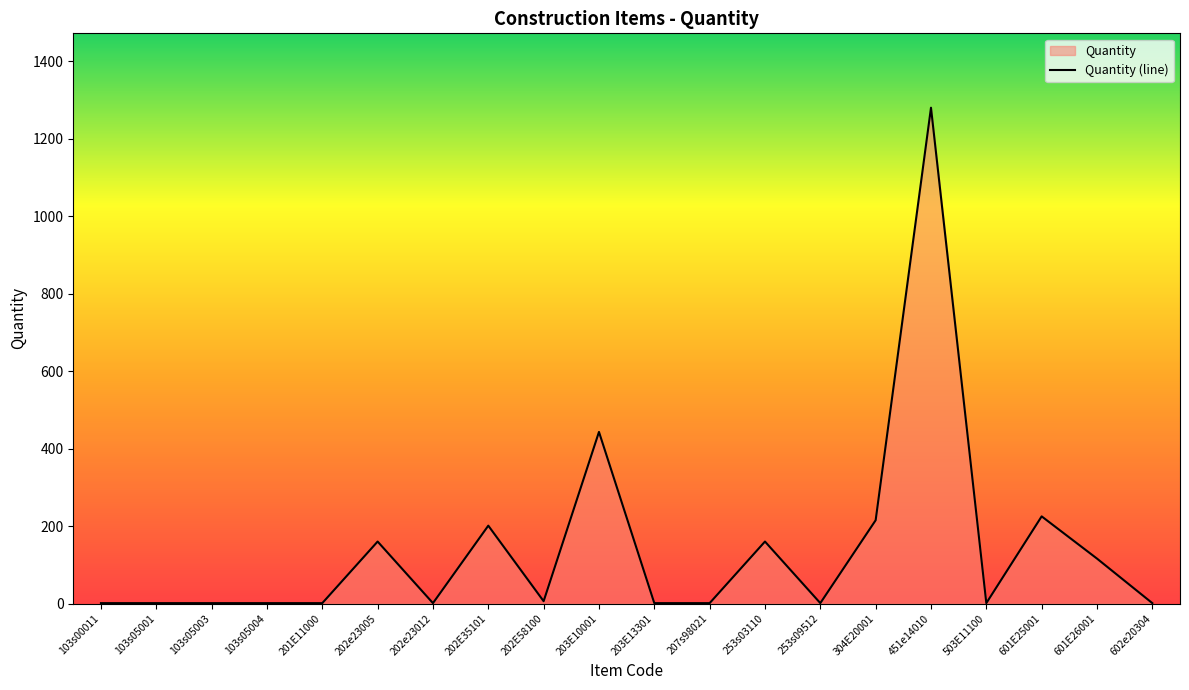

Rank the categories by value from highest to lowest.

451e14010, 203E10001, 601E25001, 304E20001, 202E35101, 202e23005, 253s03110, 601E26001, 202E58100, 103s00011, 103s05001, 103s05003, 103s05004, 201E11000, 202e23012, 203E13301, 207s98021, 253s09512, 503E11100, 602e20304